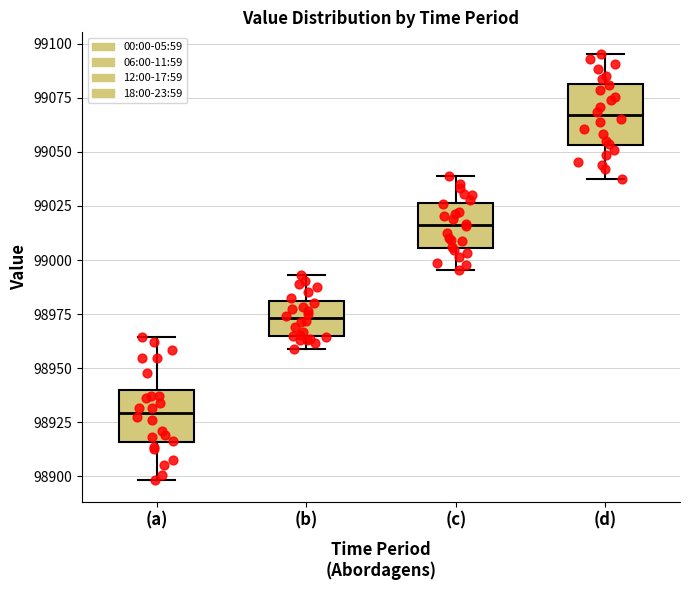

Which box's median line is the highest?

(d)